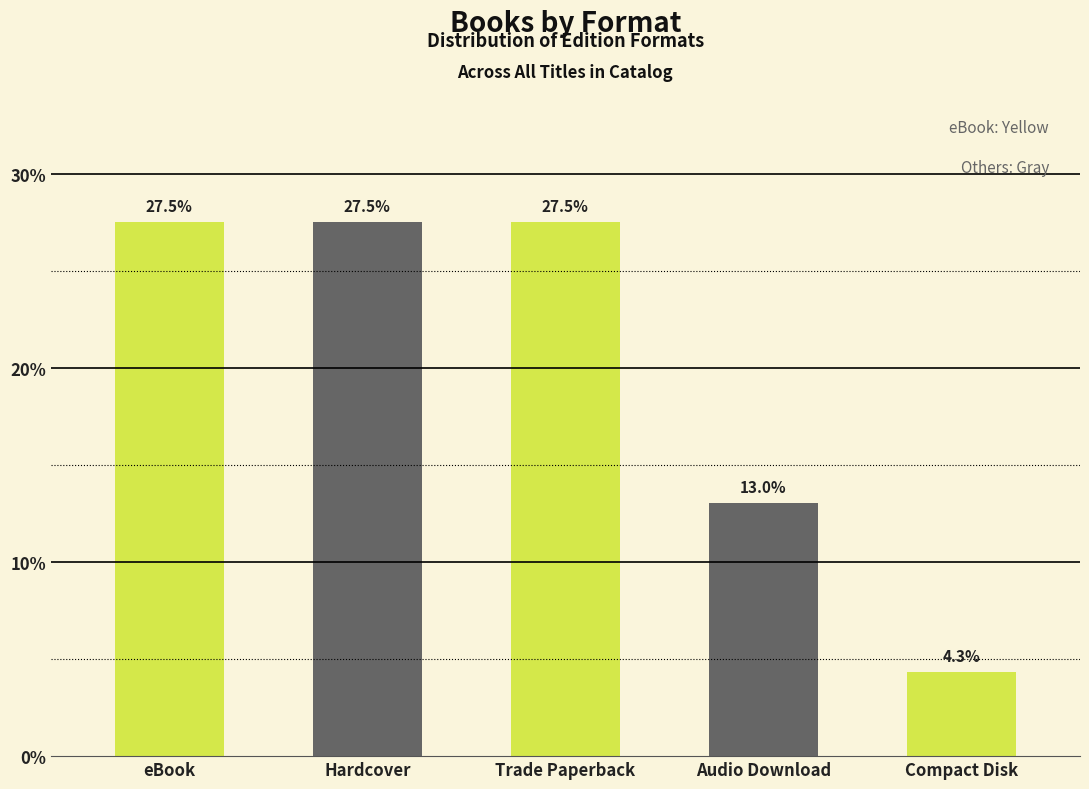

Reading right to left, extract all data points from this chart.

4.3	13.0	27.5	27.5	27.5